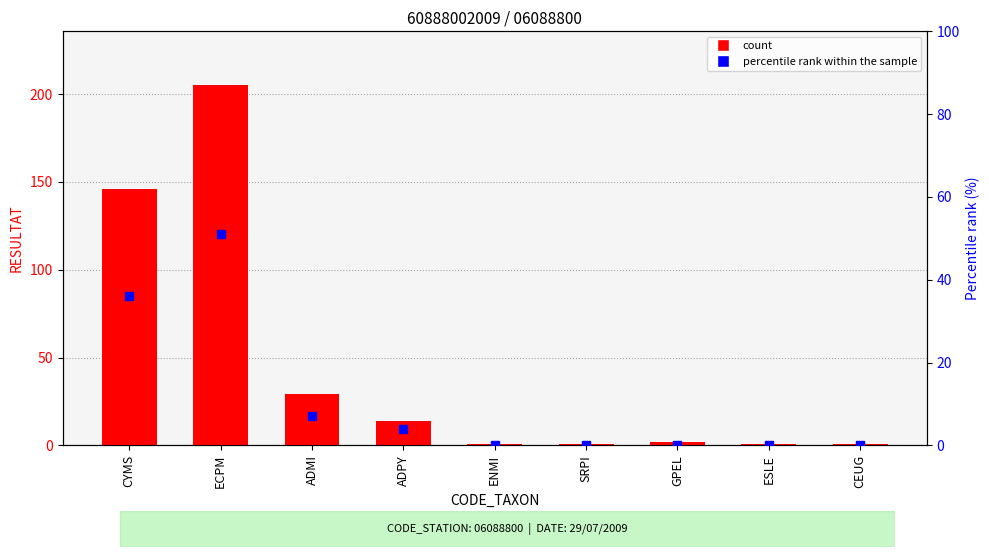

How many positive values does the percentile rank within the sample series have?

4